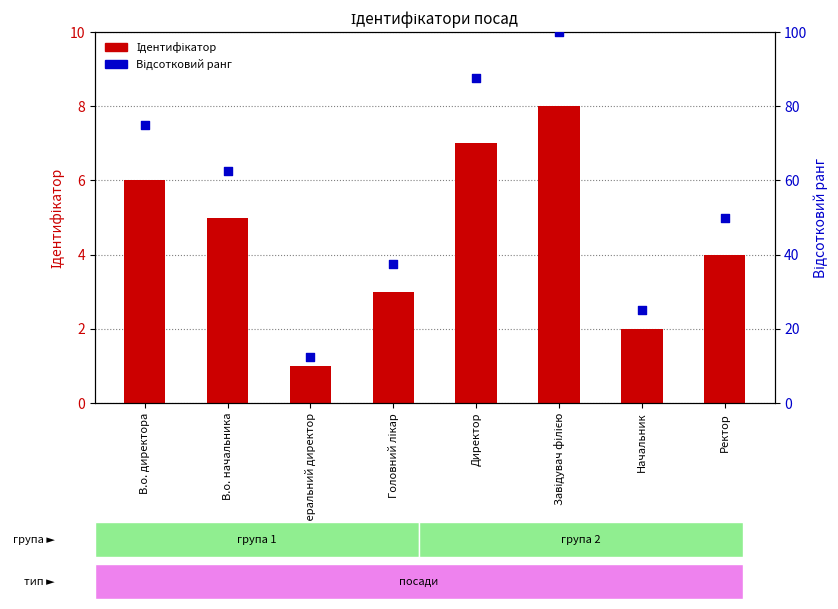

At how many categories does at least one series exceed 78?

2